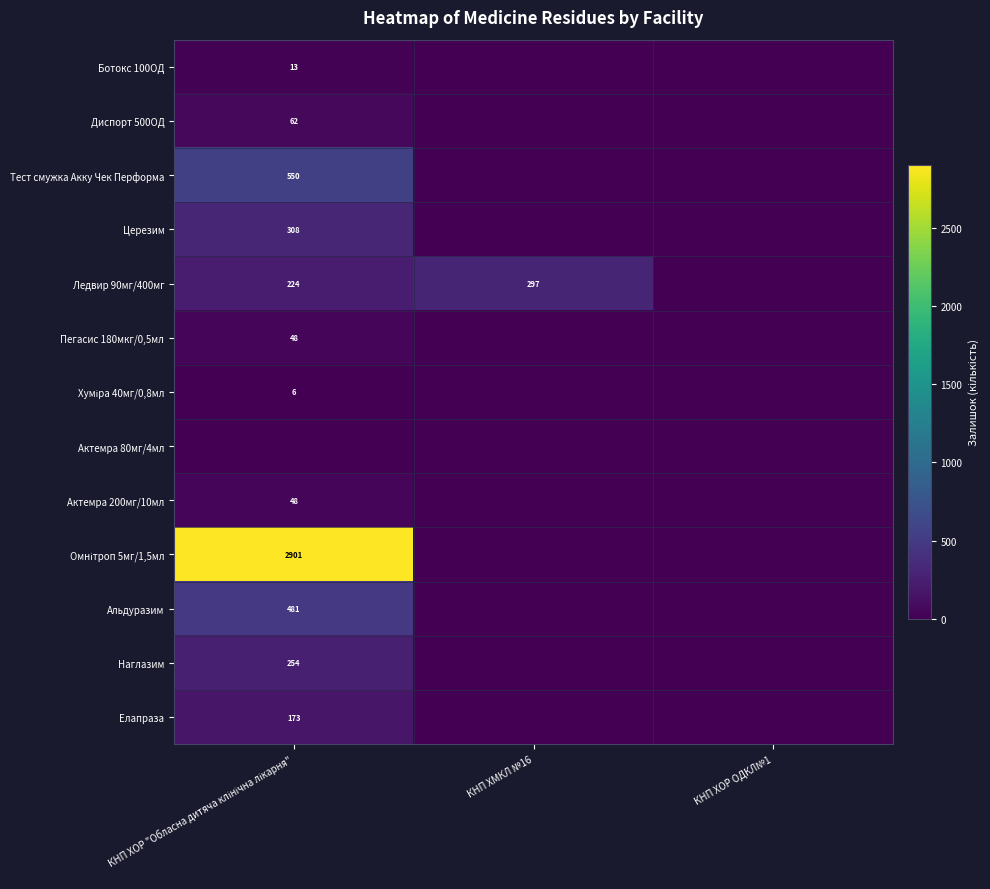

The Ледвир 90мг/400мг series shows 207 at КНП ХОР ОДКЛ№1. True or false?

False